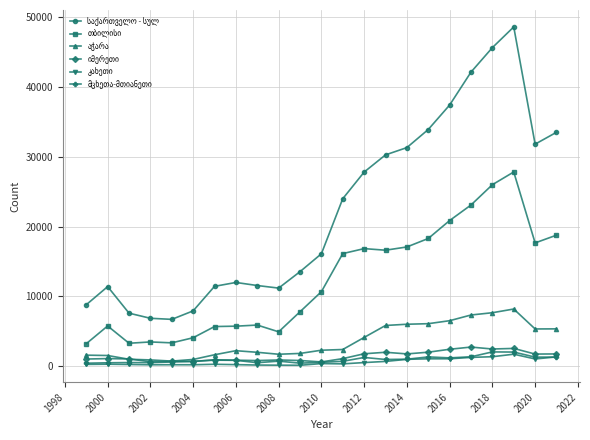

At how many categories does at least one series exceed 32370?

6